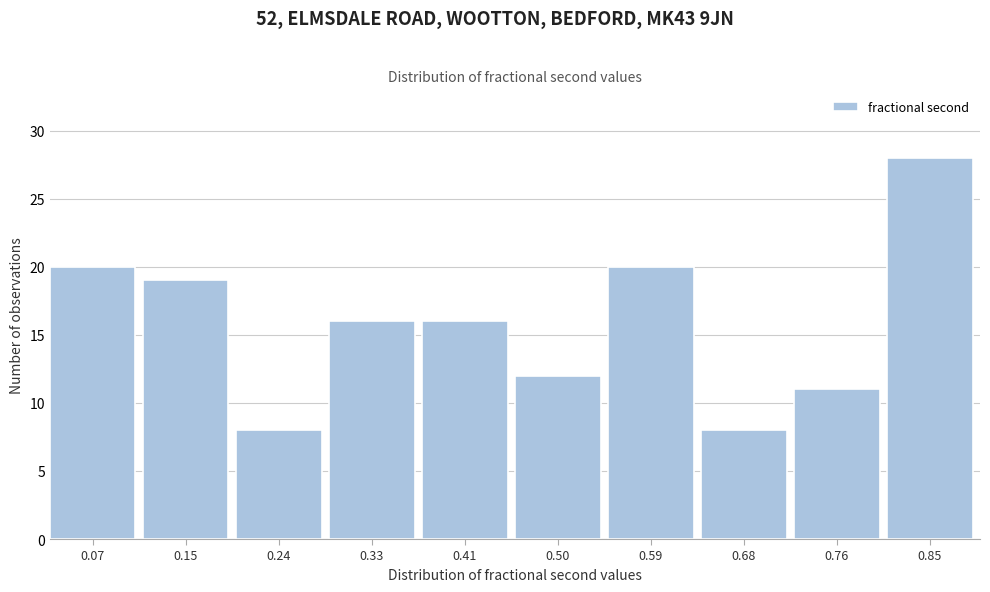

Reading left to right, what are all the values shown in this chart?

0.07=20	0.15=19	0.24=8	0.33=16	0.41=16	0.50=12	0.59=20	0.68=8	0.76=11	0.85=28